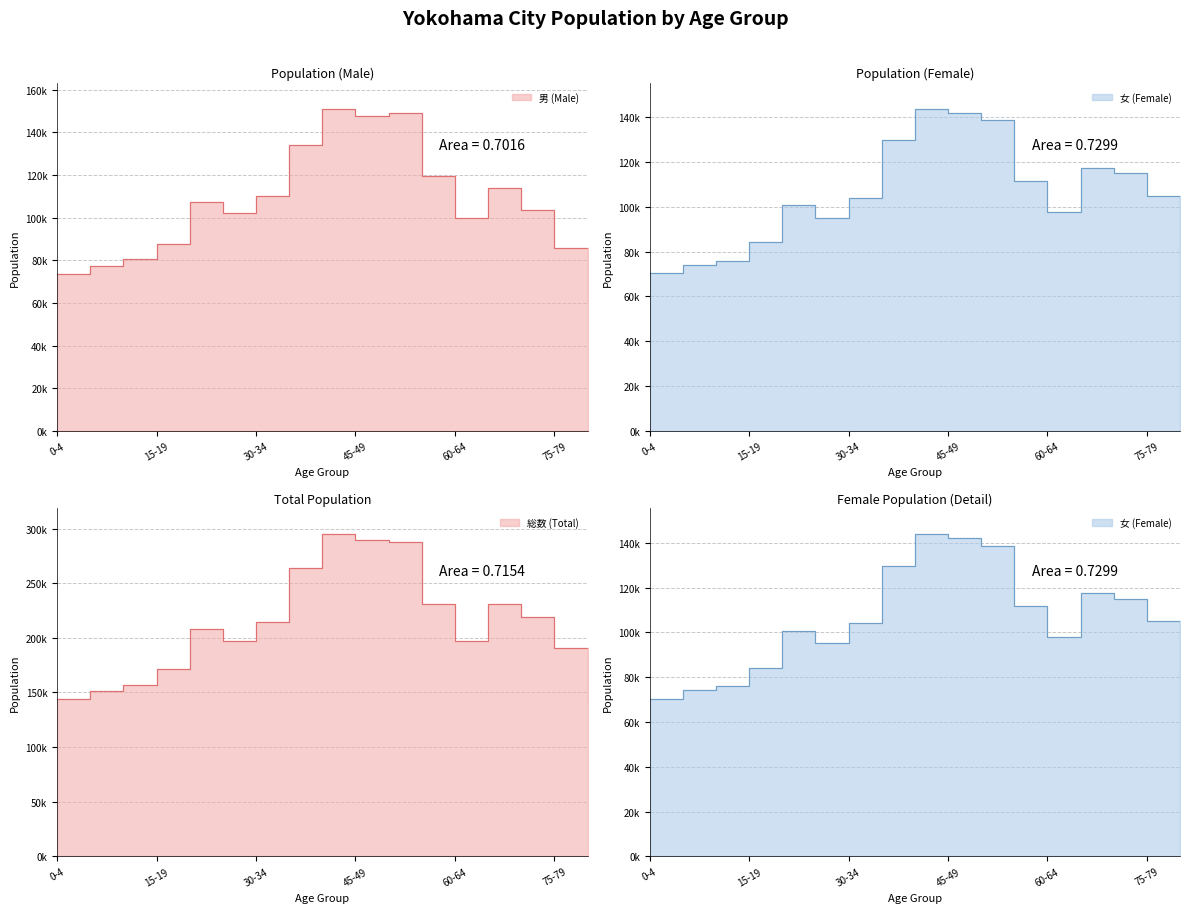

Which series has the widest spread of values?

Total